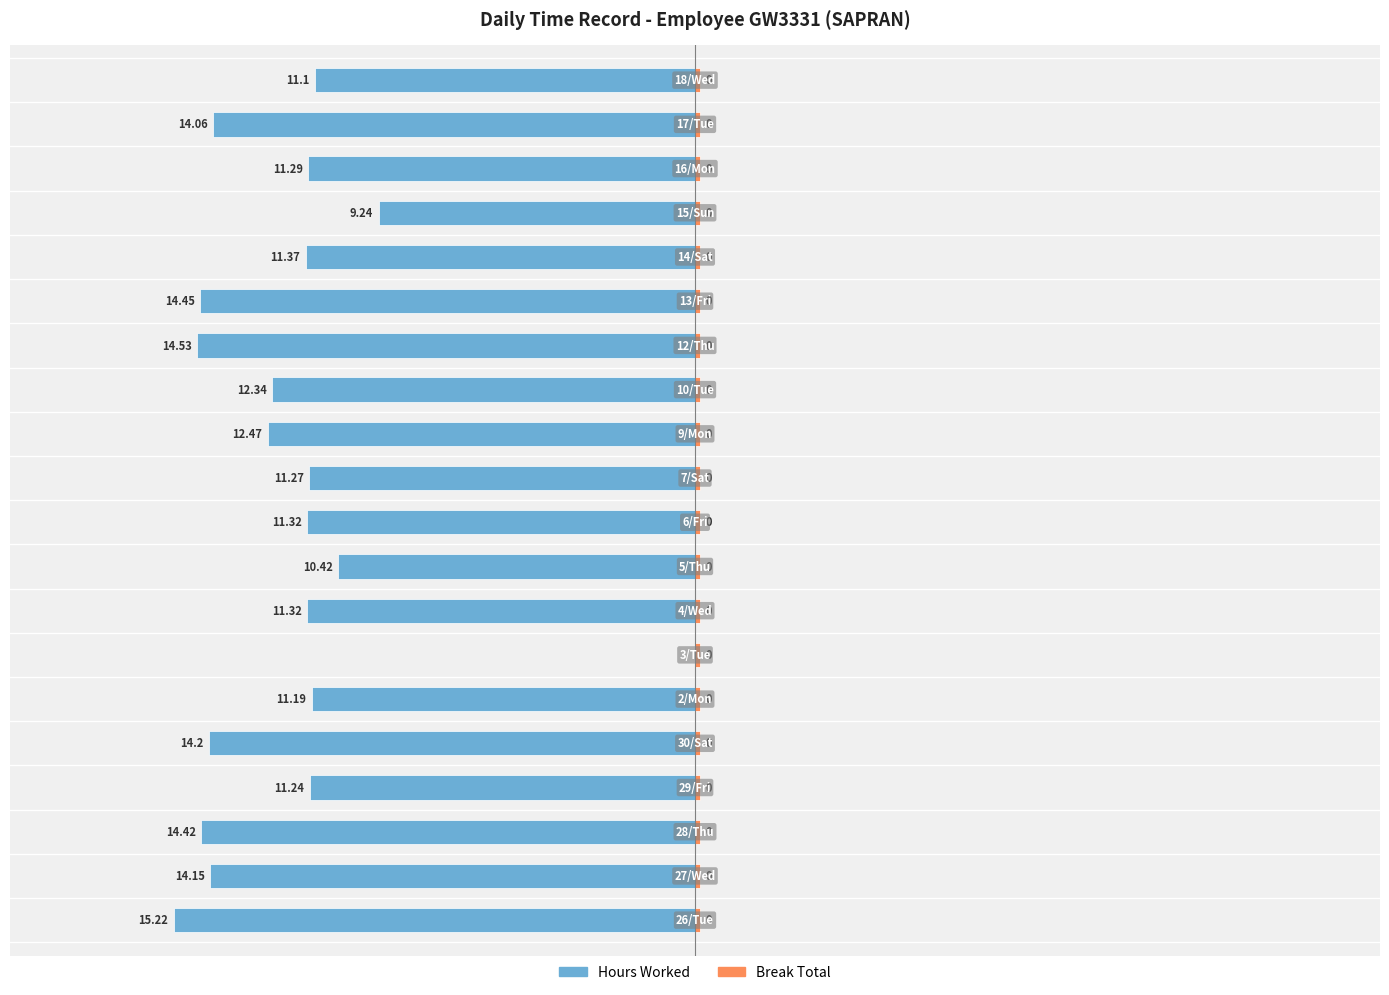

Which category has the lowest value in the Break Total series?

26/Tue